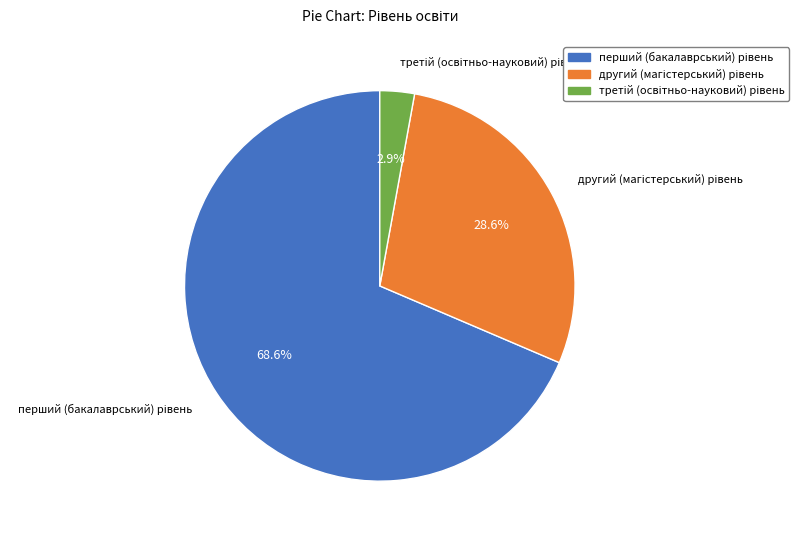

Does any single category account for the majority?

Yes